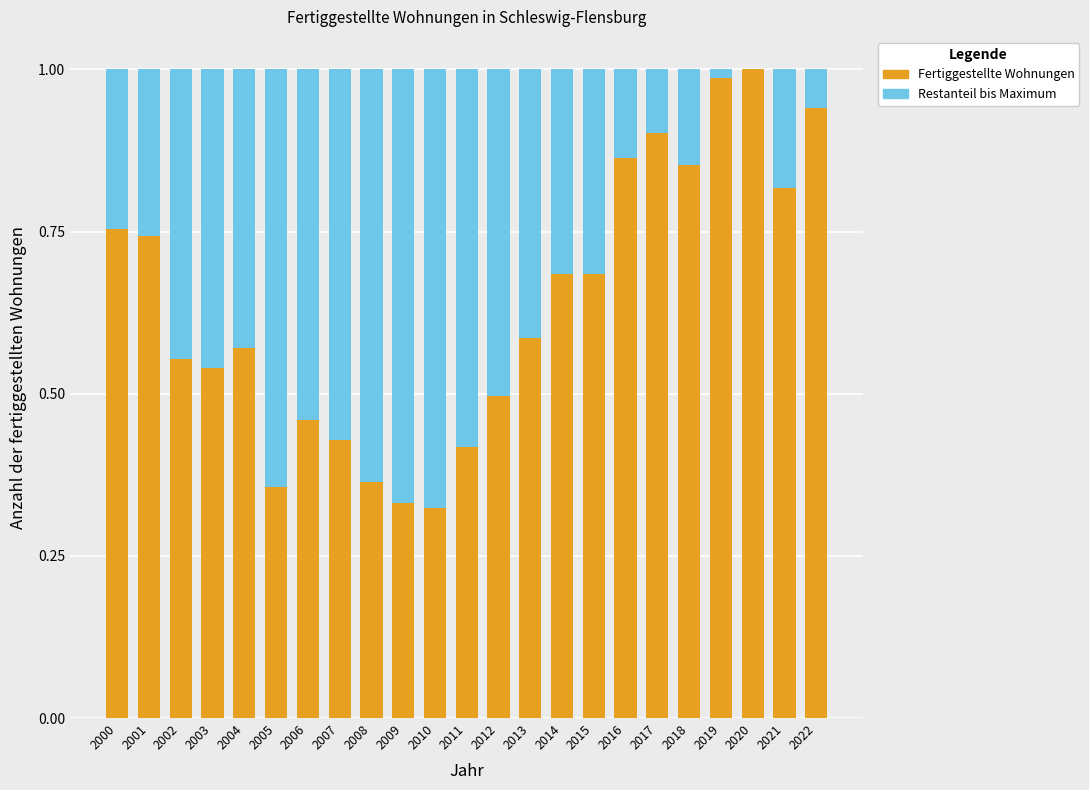

True or false: Fertiggestellte Wohnungen has a value of 0.5 at 2018.

False